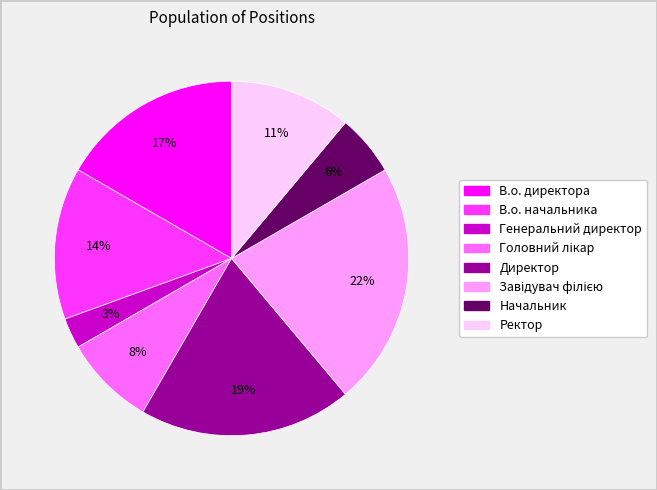

Which slice is the smallest?

Генеральний директор